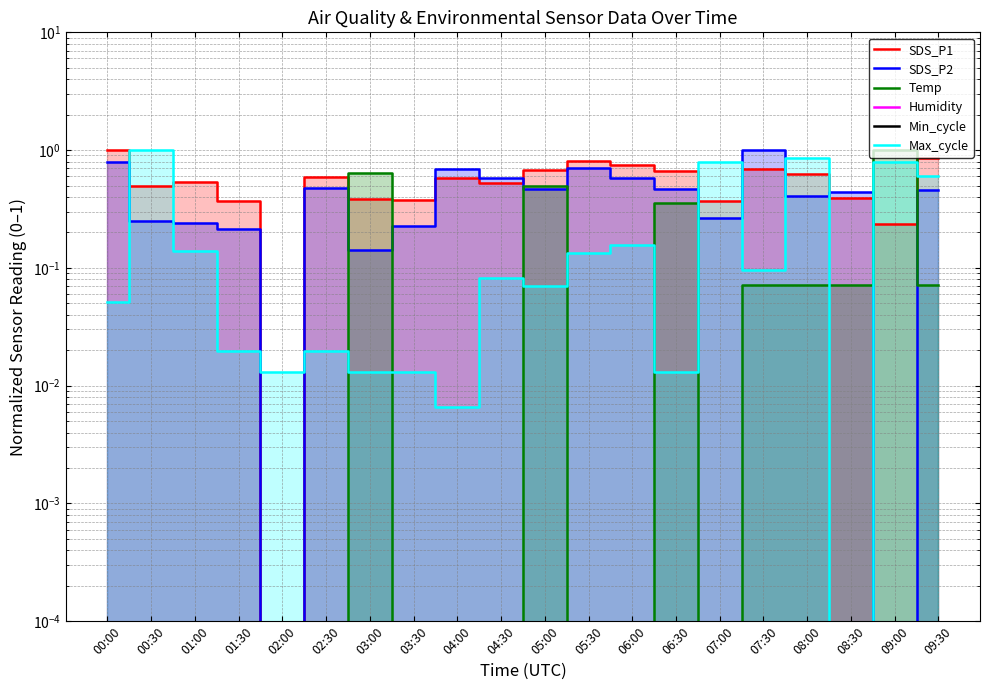

Between which two adjacent categories do SDS_P2 and Max_cycle first intersect?

00:00 and 00:30